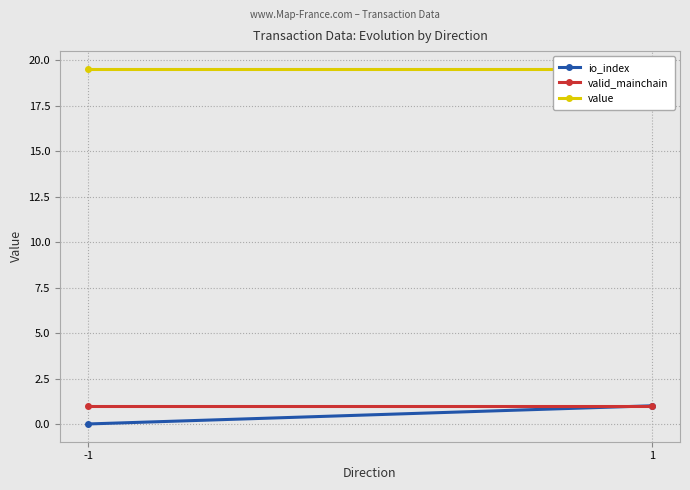

Is this an area chart (filled region under the line)?

No